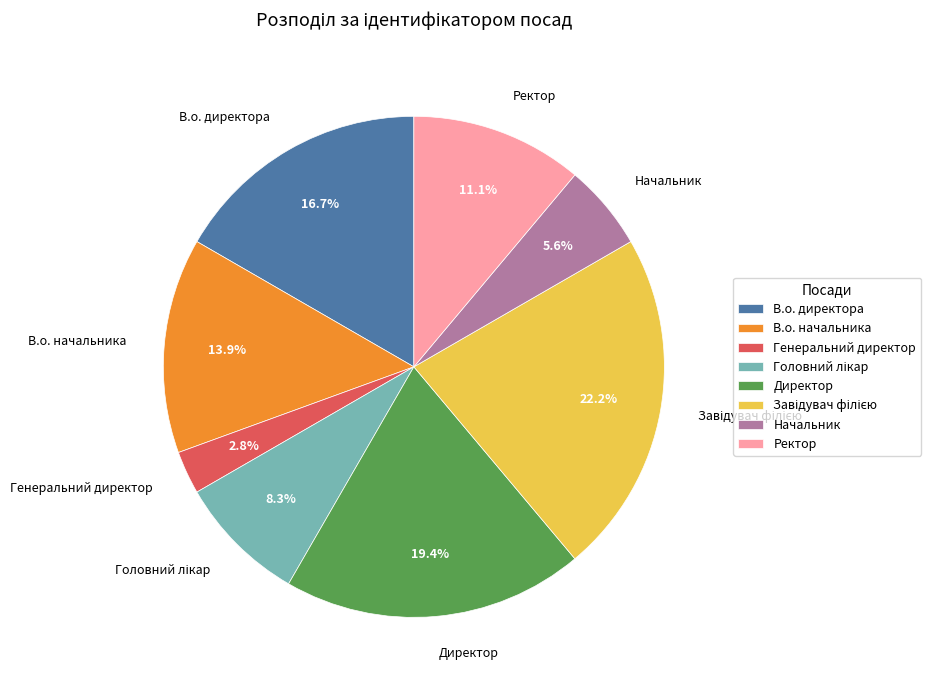

What is the ratio of the value at В.о. начальника to the value at Генеральний директор?

5.0